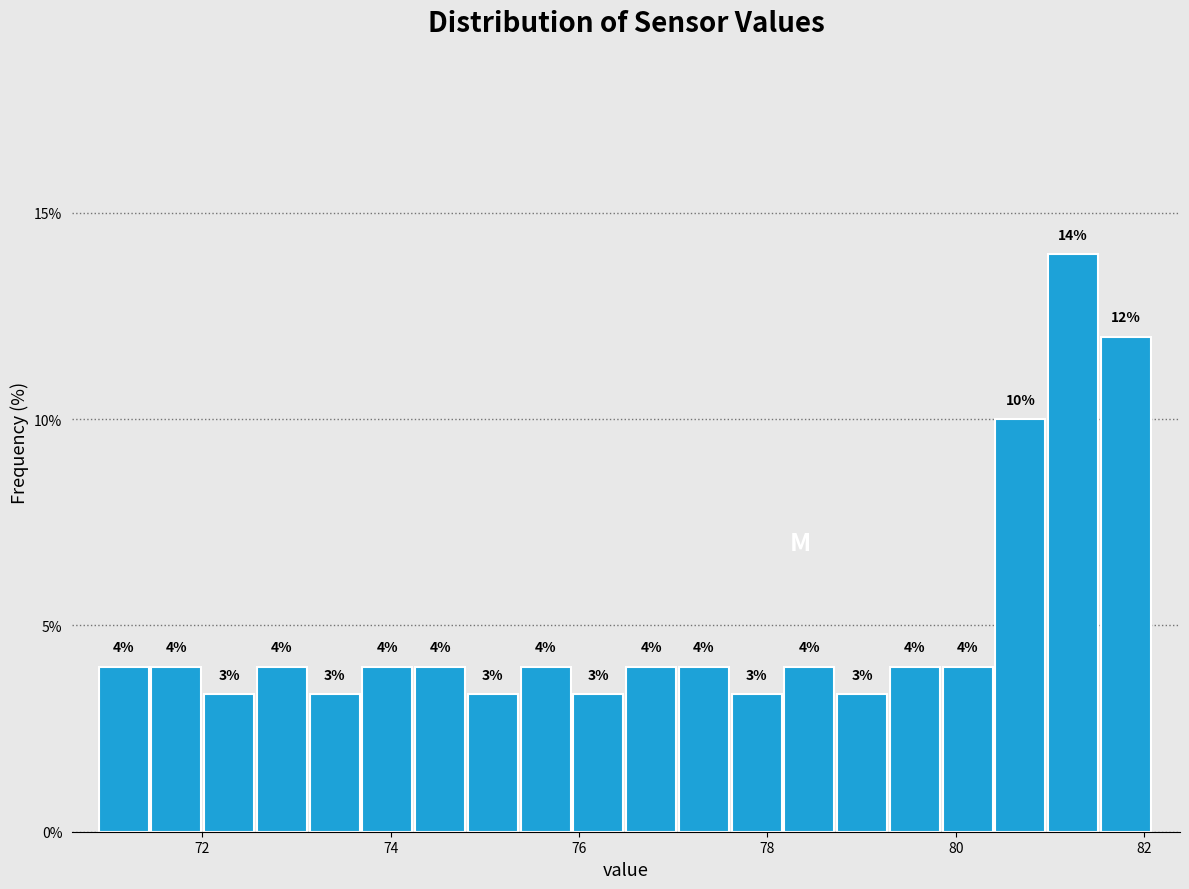

Read against the x-axis, roughly where is the centre of the tallest bar?

81.2